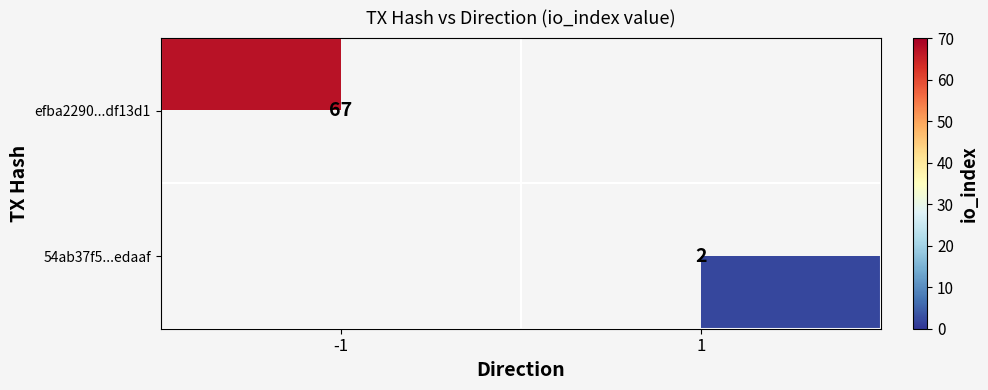

True or false: 54ab37f5...edaaf has a value of 2 at 1.

True